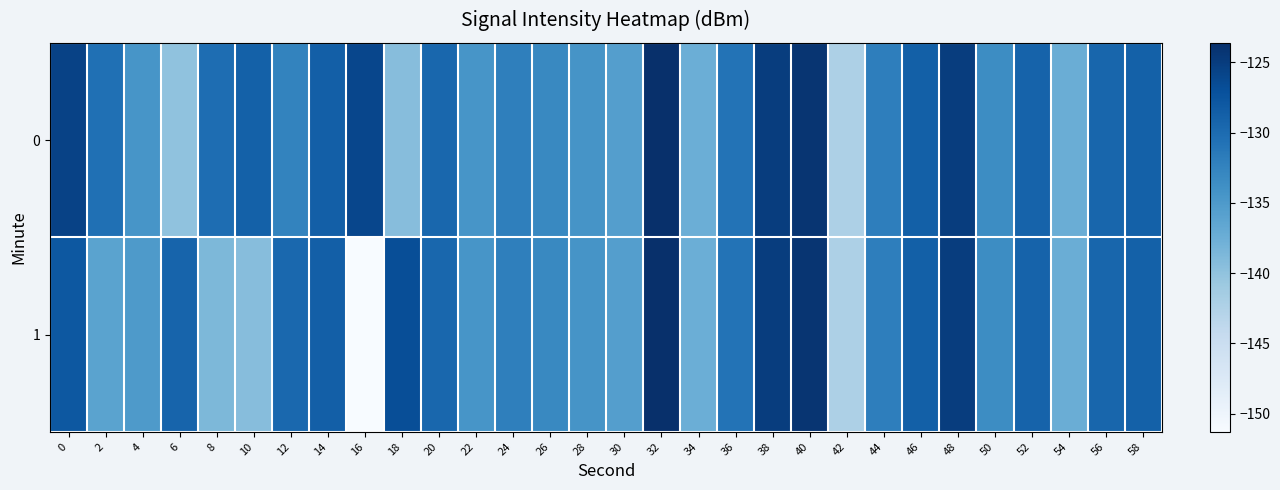

Reading left to right, extract all data points from this chart.

0: 0=-125.6	2=-130.5	4=-134.5	6=-139.9	8=-130.2	10=-128.8	12=-132.6	14=-128.6	16=-126.0	18=-139.3	20=-129.5	22=-134.5	24=-132.1	26=-133.0	28=-134.4	30=-135.6	32=-123.6	34=-137.5	36=-130.8	38=-125.1	40=-124.2	42=-142.2	44=-132.0	46=-128.7	48=-125.1	50=-133.5	52=-129.1	54=-137.4	56=-129.3	58=-128.8
1: 0=-127.9	2=-136.1	4=-135.1	6=-129.2	8=-138.7	10=-139.3	12=-129.6	14=-128.6	16=-151.3	18=-126.8	20=-129.5	22=-134.5	24=-132.1	26=-133.0	28=-134.4	30=-135.6	32=-123.6	34=-137.5	36=-130.8	38=-125.1	40=-124.2	42=-142.2	44=-132.0	46=-128.7	48=-125.1	50=-133.5	52=-129.1	54=-137.4	56=-129.3	58=-128.8